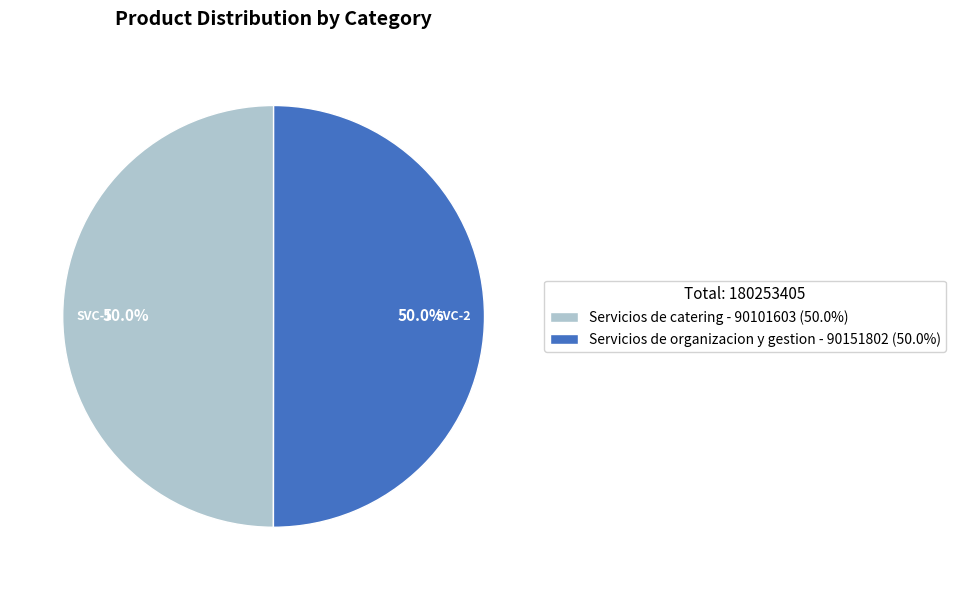

Is it true that Servicios de organizacion y gestion is 60% of the pie?

False